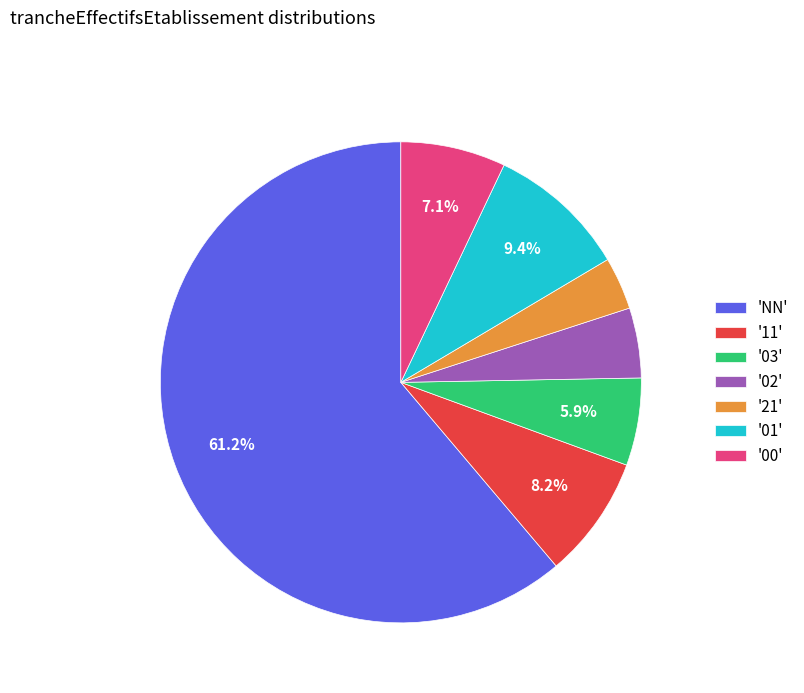

Approximately how many times larger is the value at '01' compared to '00'?

1.3